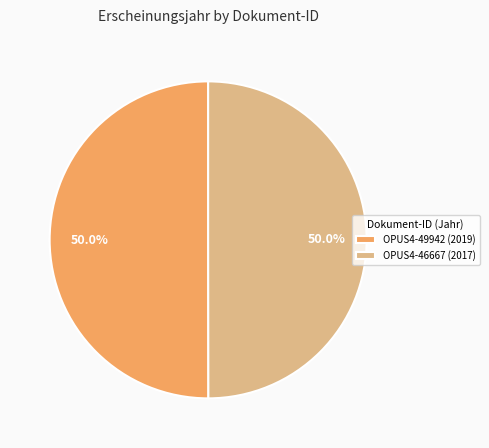

What portion of the pie excludes OPUS4-46667 (2017)?

50.0%